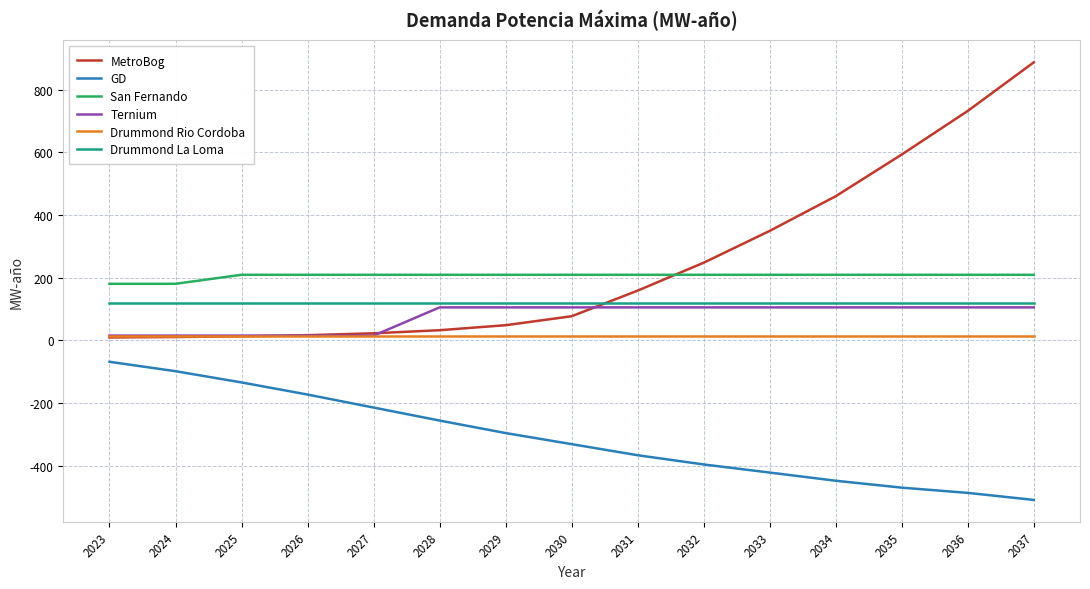

True or false: Ternium and GD intersect in this chart.

False